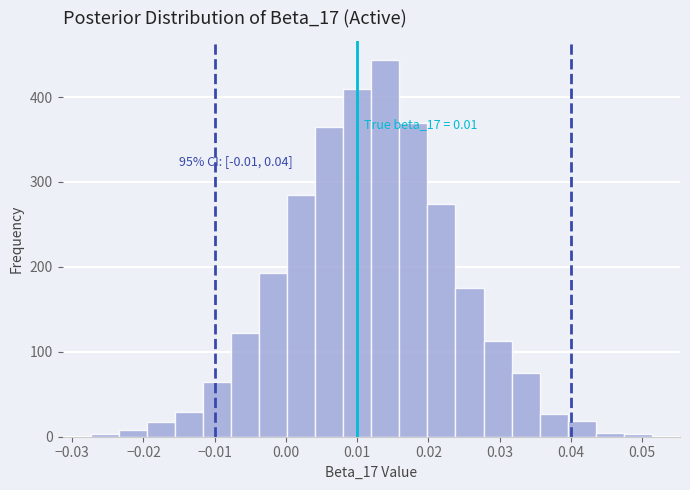

Around what value on the x-axis is the tallest bar? Give the approximate position of its centre, as read against the axis.

0.014